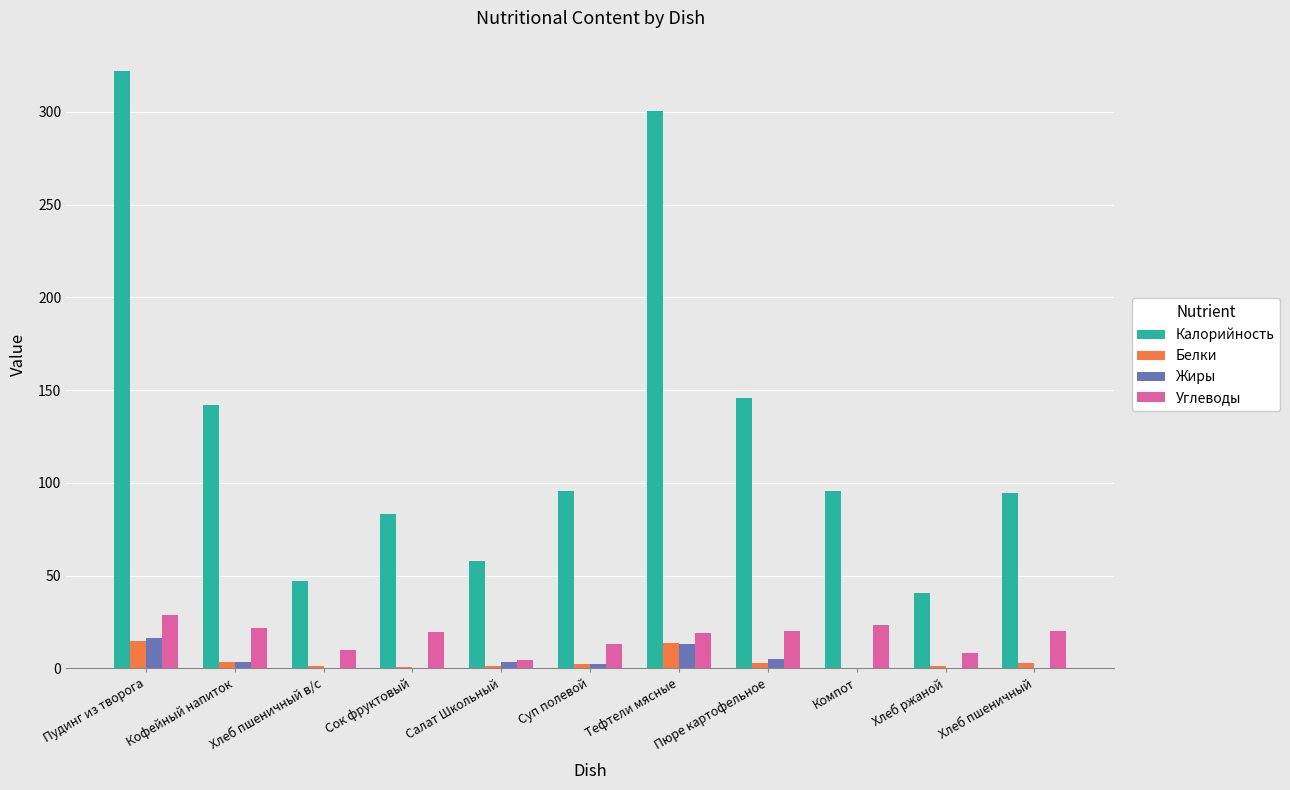

What is the total value across all series at Компот?

119.3